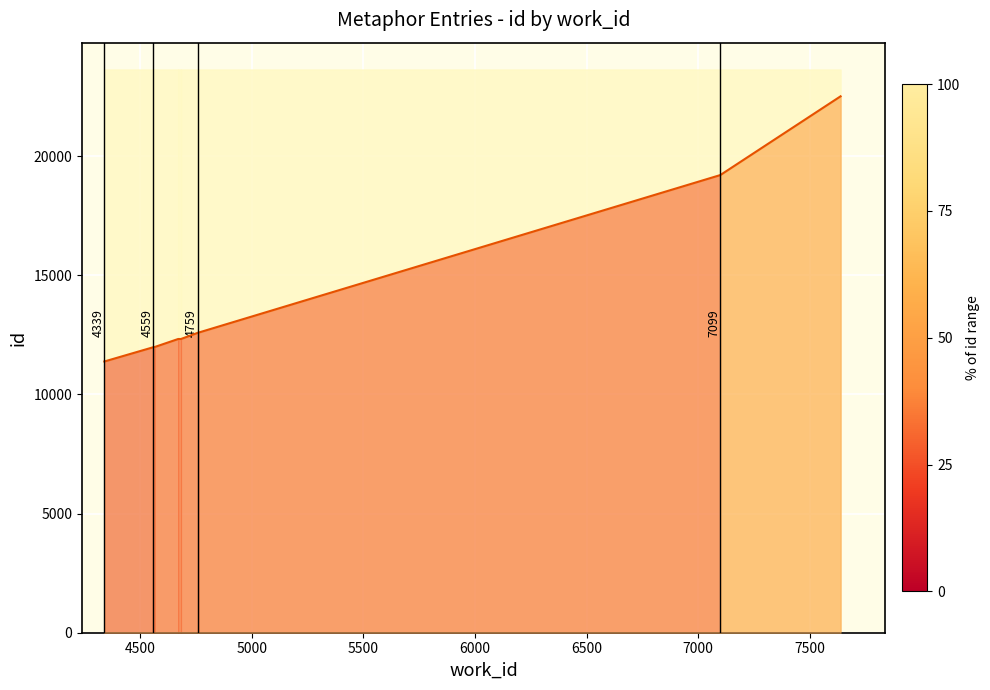

Which label corresponds to the smallest value in the chart?

4339